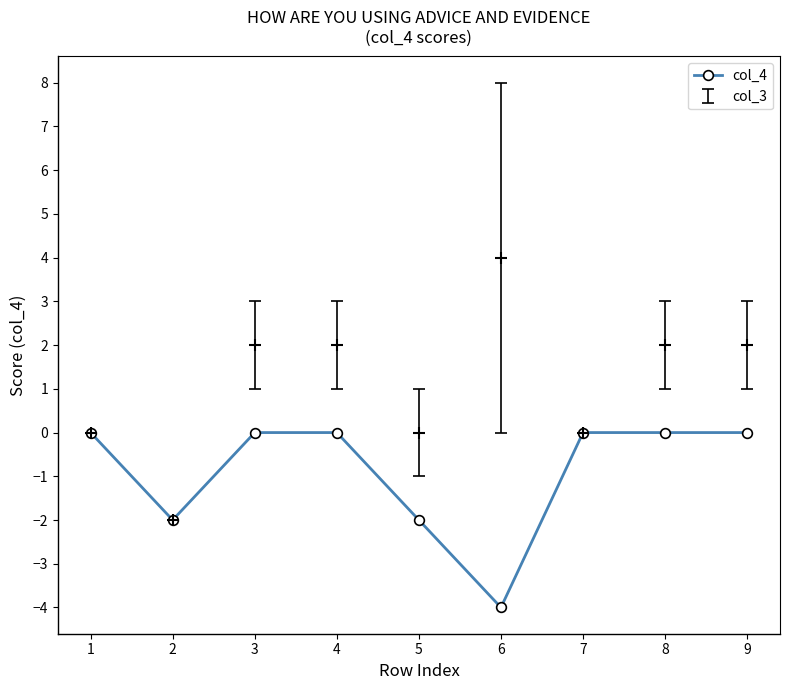

What is the difference between the maximum and second lowest values?

2